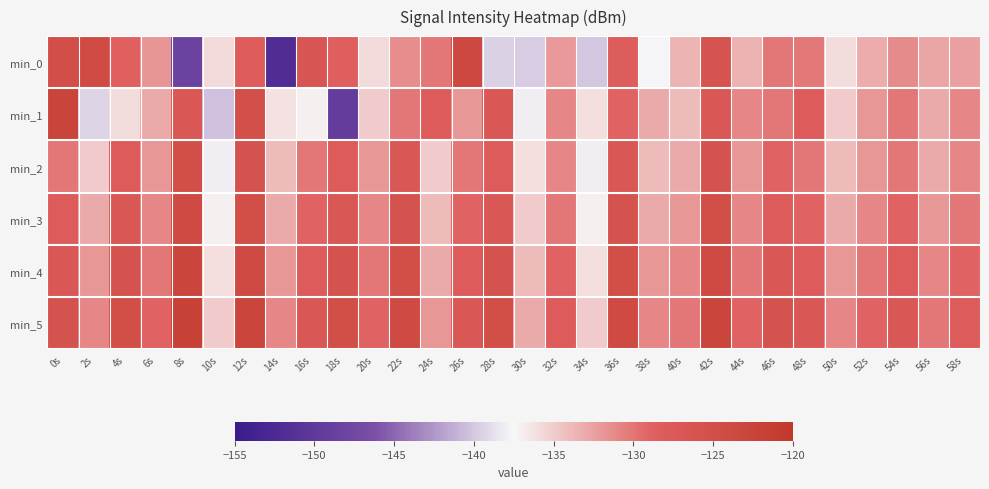

Reading right to left, extract all data points from this chart.

min_0: 58s=-132.5	56s=-132.8	54s=-131.2	52s=-133.2	50s=-135.9	48s=-130.2	46s=-130.1	44s=-133.5	42s=-126.3	40s=-133.6	38s=-137.7	36s=-128.2	34s=-140.0	32s=-132.1	30s=-139.8	28s=-139.5	26s=-123.6	24s=-130.0	22s=-131.4	20s=-135.7	18s=-128.5	16s=-126.6	14s=-152.0	12s=-128.2	10s=-135.8	8s=-148.4	6s=-131.8	4s=-128.8	2s=-124.2	0s=-125.1
min_1: 58s=-131.0	56s=-133.0	54s=-130.0	52s=-132.0	50s=-135.0	48s=-128.0	46s=-130.0	44s=-131.0	42s=-127.0	40s=-134.0	38s=-133.0	36s=-129.0	34s=-136.0	32s=-131.0	30s=-138.0	28s=-127.0	26s=-132.0	24s=-128.0	22s=-130.0	20s=-135.0	18s=-149.4	16s=-137.0	14s=-136.2	12s=-125.3	10s=-140.2	8s=-126.9	6s=-133.0	4s=-135.9	2s=-139.4	0s=-122.7
min_2: 58s=-131.0	56s=-133.0	54s=-130.0	52s=-132.0	50s=-134.0	48s=-130.0	46s=-129.0	44s=-132.0	42s=-126.0	40s=-133.0	38s=-134.0	36s=-127.0	34s=-138.0	32s=-131.0	30s=-136.0	28s=-128.0	26s=-130.0	24s=-135.0	22s=-127.0	20s=-132.0	18s=-128.0	16s=-130.0	14s=-134.0	12s=-126.0	10s=-138.0	8s=-125.0	6s=-132.0	4s=-128.0	2s=-135.0	0s=-130.0
min_3: 58s=-130.0	56s=-132.0	54s=-129.0	52s=-131.0	50s=-133.0	48s=-129.0	46s=-128.0	44s=-131.0	42s=-125.0	40s=-132.0	38s=-133.0	36s=-126.0	34s=-137.0	32s=-130.0	30s=-135.0	28s=-127.0	26s=-129.0	24s=-134.0	22s=-126.0	20s=-131.0	18s=-127.0	16s=-129.0	14s=-133.0	12s=-125.0	10s=-137.0	8s=-124.0	6s=-131.0	4s=-127.0	2s=-133.0	0s=-128.0
min_4: 58s=-129.0	56s=-131.0	54s=-128.0	52s=-130.0	50s=-132.0	48s=-128.0	46s=-127.0	44s=-130.0	42s=-124.0	40s=-131.0	38s=-132.0	36s=-125.0	34s=-136.0	32s=-129.0	30s=-134.0	28s=-126.0	26s=-128.0	24s=-133.0	22s=-125.0	20s=-130.0	18s=-126.0	16s=-128.0	14s=-132.0	12s=-124.0	10s=-136.0	8s=-123.0	6s=-130.0	4s=-126.0	2s=-132.0	0s=-127.0
min_5: 58s=-128.0	56s=-130.0	54s=-127.0	52s=-129.0	50s=-131.0	48s=-127.0	46s=-126.0	44s=-129.0	42s=-123.0	40s=-130.0	38s=-131.0	36s=-124.0	34s=-135.0	32s=-128.0	30s=-133.0	28s=-125.0	26s=-127.0	24s=-132.0	22s=-124.0	20s=-129.0	18s=-125.0	16s=-127.0	14s=-131.0	12s=-123.0	10s=-135.0	8s=-122.0	6s=-129.0	4s=-125.0	2s=-131.0	0s=-126.0